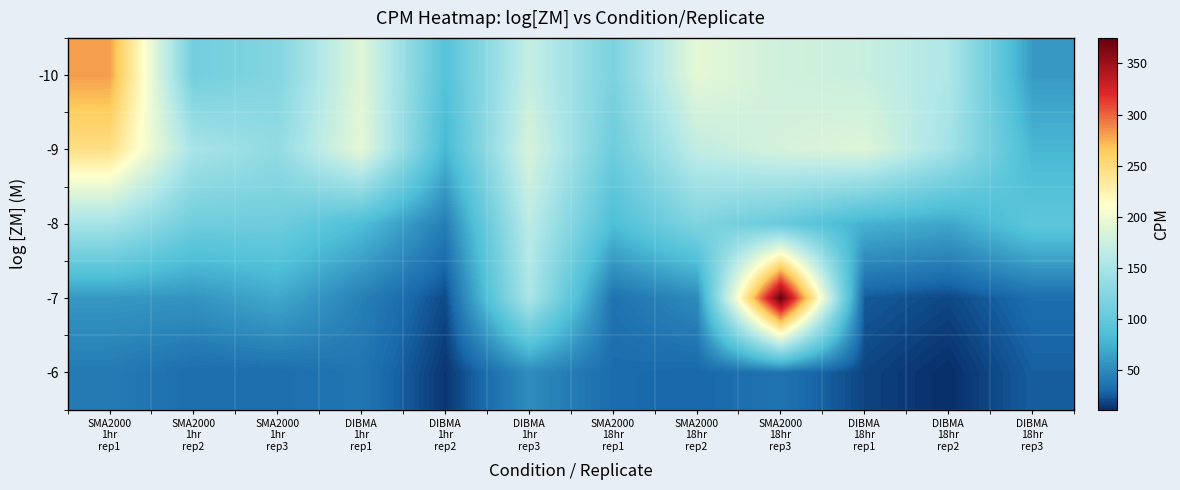

Reading left to right, extract all data points from this chart.

-10: SMA2000
1hr
rep1=281.0	SMA2000
1hr
rep2=111.0	SMA2000
1hr
rep3=123.0	DIBMA
1hr
rep1=190.0	DIBMA
1hr
rep2=89.5	DIBMA
1hr
rep3=170.5	SMA2000
18hr
rep1=117.5	SMA2000
18hr
rep2=193.5	SMA2000
18hr
rep3=177.5	DIBMA
18hr
rep1=173.0	DIBMA
18hr
rep2=155.0	DIBMA
18hr
rep3=60.5
-9: SMA2000
1hr
rep1=245.5	SMA2000
1hr
rep2=150.0	SMA2000
1hr
rep3=134.0	DIBMA
1hr
rep1=194.0	DIBMA
1hr
rep2=79.0	DIBMA
1hr
rep3=183.0	SMA2000
18hr
rep1=107.0	SMA2000
18hr
rep2=167.5	SMA2000
18hr
rep3=181.5	DIBMA
18hr
rep1=188.0	DIBMA
18hr
rep2=146.5	DIBMA
18hr
rep3=79.0
-8: SMA2000
1hr
rep1=148.0	SMA2000
1hr
rep2=109.0	SMA2000
1hr
rep3=108.0	DIBMA
1hr
rep1=84.0	DIBMA
1hr
rep2=43.0	DIBMA
1hr
rep3=164.0	SMA2000
18hr
rep1=84.5	SMA2000
18hr
rep2=120.5	SMA2000
18hr
rep3=103.0	DIBMA
18hr
rep1=75.5	DIBMA
18hr
rep2=68.5	DIBMA
18hr
rep3=95.5
-7: SMA2000
1hr
rep1=59.5	SMA2000
1hr
rep2=57.0	SMA2000
1hr
rep3=70.0	DIBMA
1hr
rep1=44.5	DIBMA
1hr
rep2=20.0	DIBMA
1hr
rep3=152.5	SMA2000
18hr
rep1=36.0	SMA2000
18hr
rep2=51.0	SMA2000
18hr
rep3=375.0	DIBMA
18hr
rep1=25.5	DIBMA
18hr
rep2=19.5	DIBMA
18hr
rep3=33.0
-6: SMA2000
1hr
rep1=41.0	SMA2000
1hr
rep2=33.0	SMA2000
1hr
rep3=33.5	DIBMA
1hr
rep1=38.0	DIBMA
1hr
rep2=14.0	DIBMA
1hr
rep3=51.5	SMA2000
18hr
rep1=32.0	SMA2000
18hr
rep2=30.0	SMA2000
18hr
rep3=36.5	DIBMA
18hr
rep1=18.5	DIBMA
18hr
rep2=11.5	DIBMA
18hr
rep3=27.0